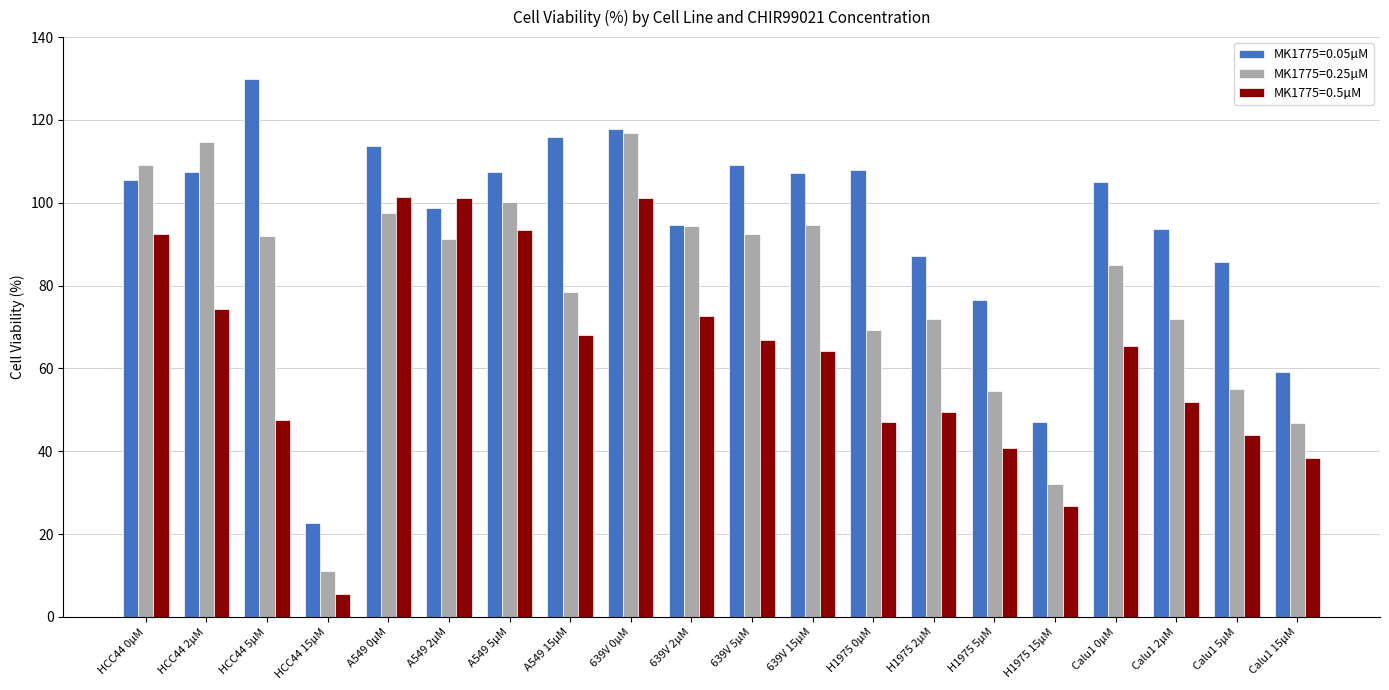

What is the value of the MK1775=0.5µM bar at the 6th from the left?

101.1